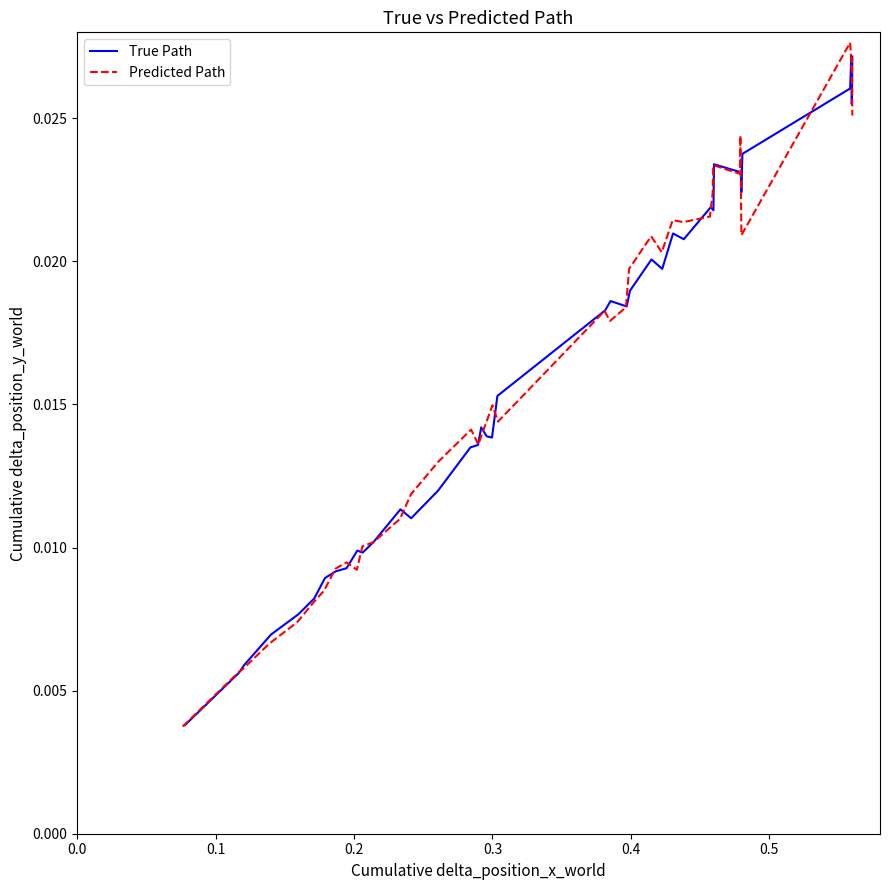

Which series has the largest total across all categories?

Predicted Path